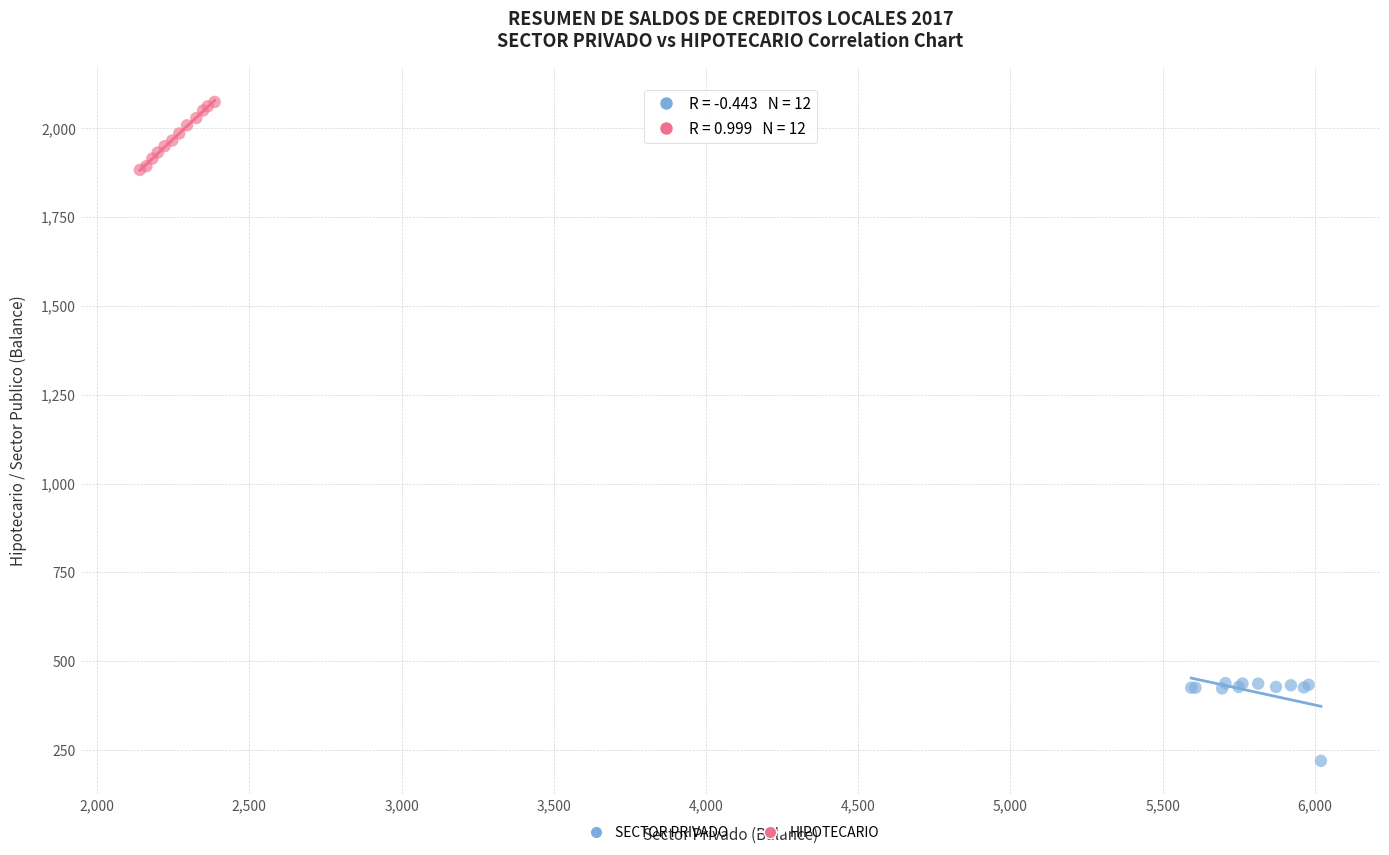

Which series contains the lowest Y value?

SECTOR PRIVADO